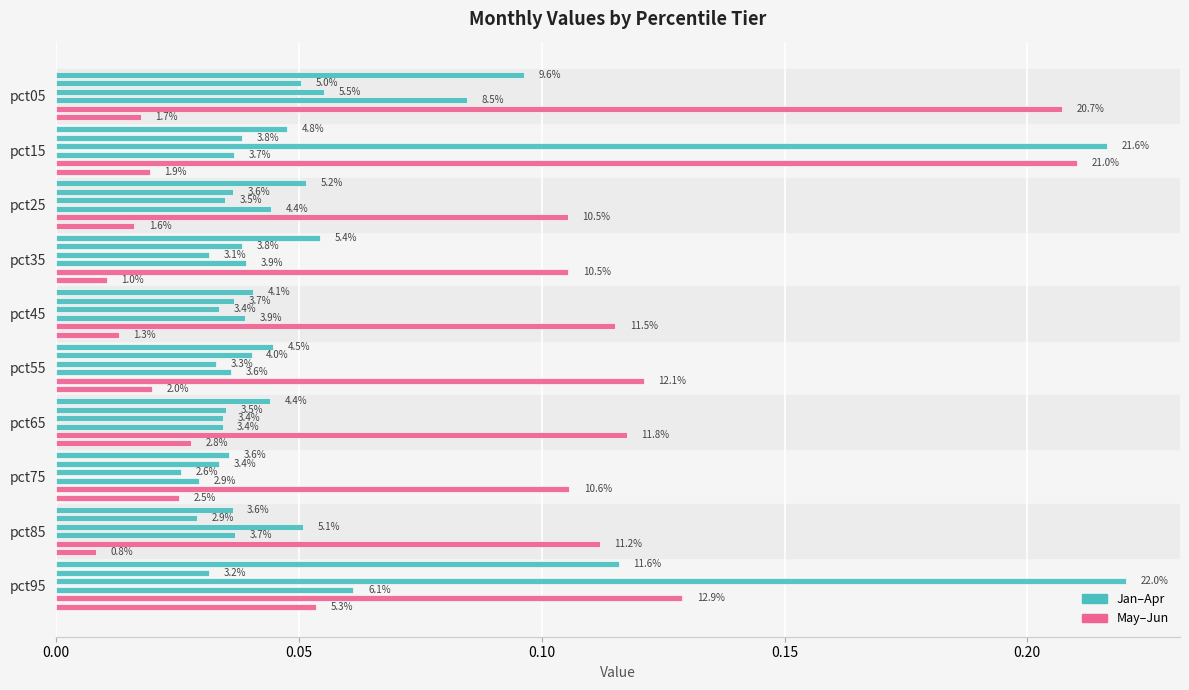

Reading left to right, transcribe all the data shown in this chart.

Jan: 0.1	0.0	0.1	0.1	0.0	0.0	0.0	0.0	0.0	0.1
Feb: 0.1	0.0	0.0	0.0	0.0	0.0	0.0	0.0	0.0	0.0
Mar: 0.1	0.2	0.0	0.0	0.0	0.0	0.0	0.0	0.1	0.2
Apr: 0.1	0.0	0.0	0.0	0.0	0.0	0.0	0.0	0.0	0.1
May: 0.2	0.2	0.1	0.1	0.1	0.1	0.1	0.1	0.1	0.1
Jun: 0.0	0.0	0.0	0.0	0.0	0.0	0.0	0.0	0.0	0.1